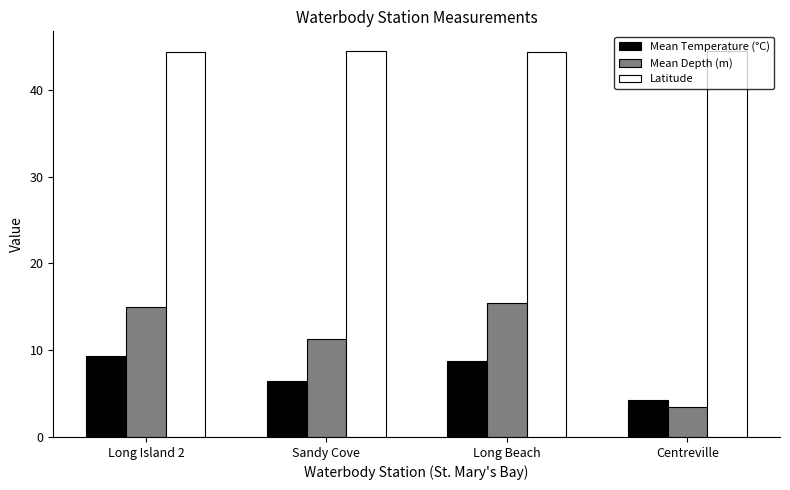

What position from the right is Sandy Cove?

3